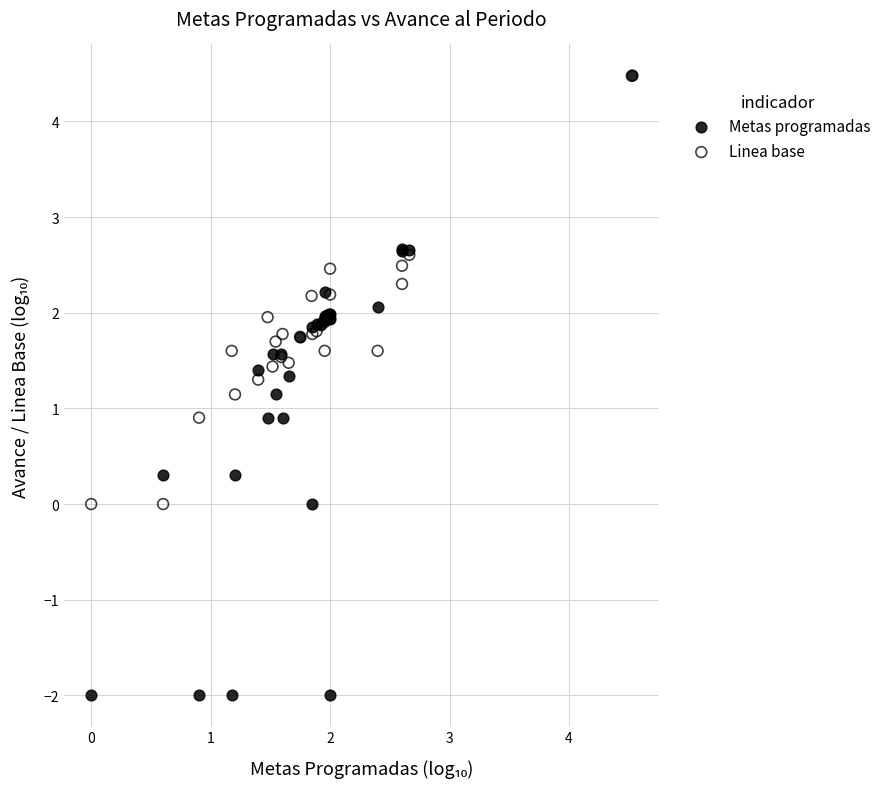

What are all the series names shown in the legend?

Metas programadas, Linea base